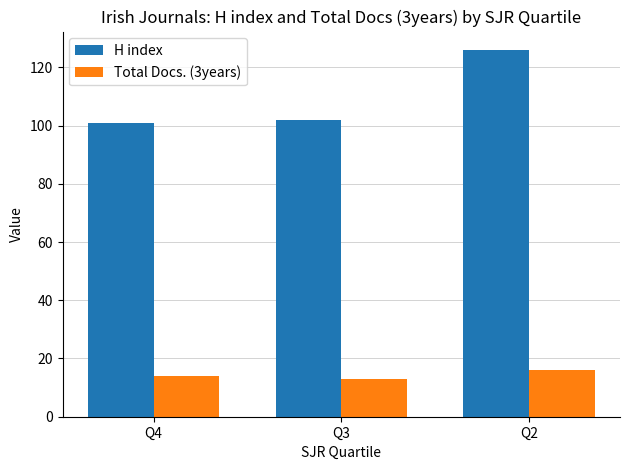

Reading right to left, what are all the values shown in this chart?

H index: Q2=126	Q3=102	Q4=101
Total Docs. (3years): Q2=16	Q3=13	Q4=14